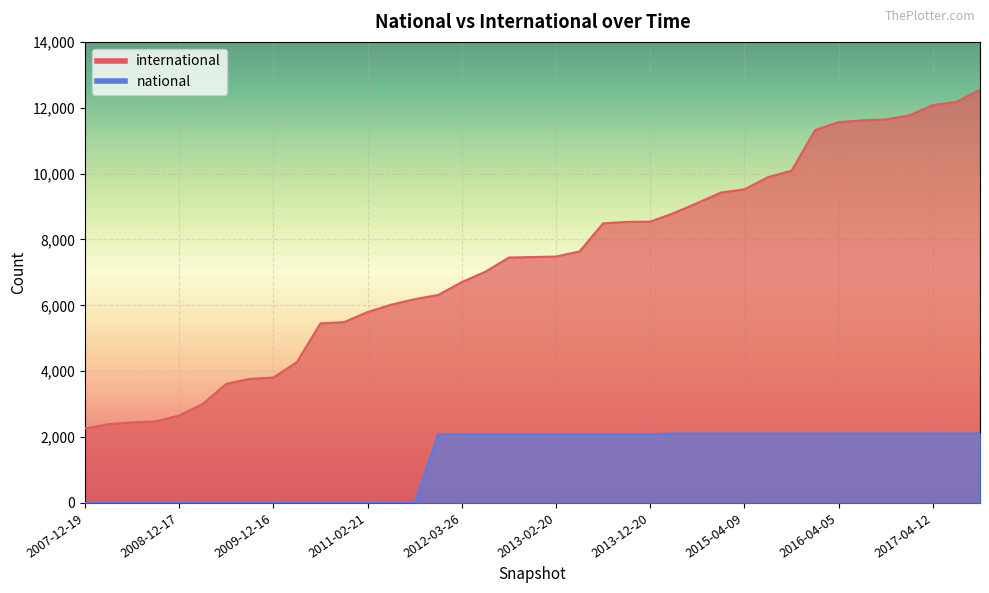

Which category has the highest value in the national series?

2016-04-05